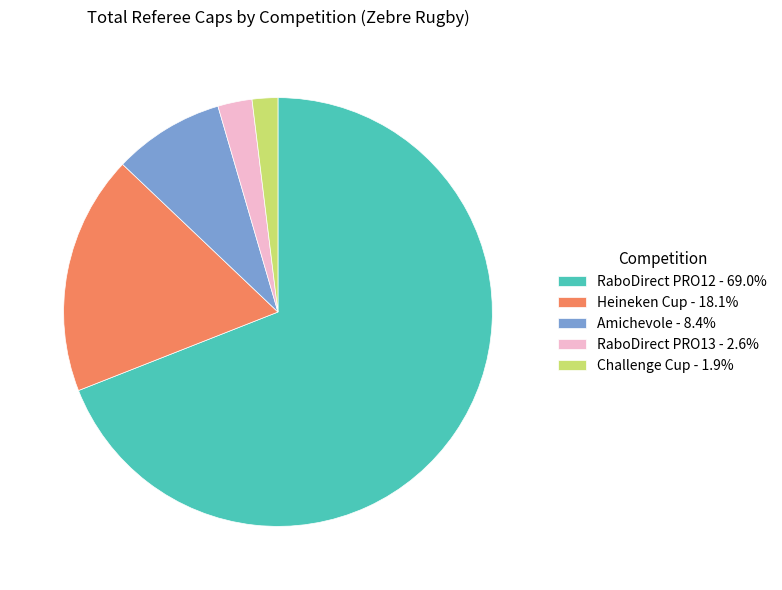

Is there a majority slice in this chart?

Yes